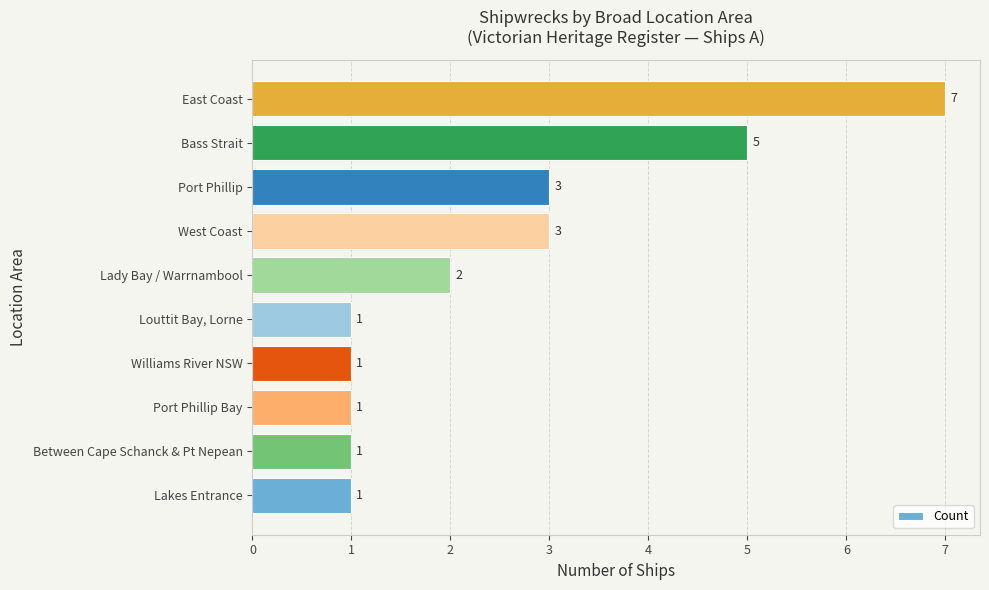

Which has a higher value, East Coast or Bass Strait?

East Coast